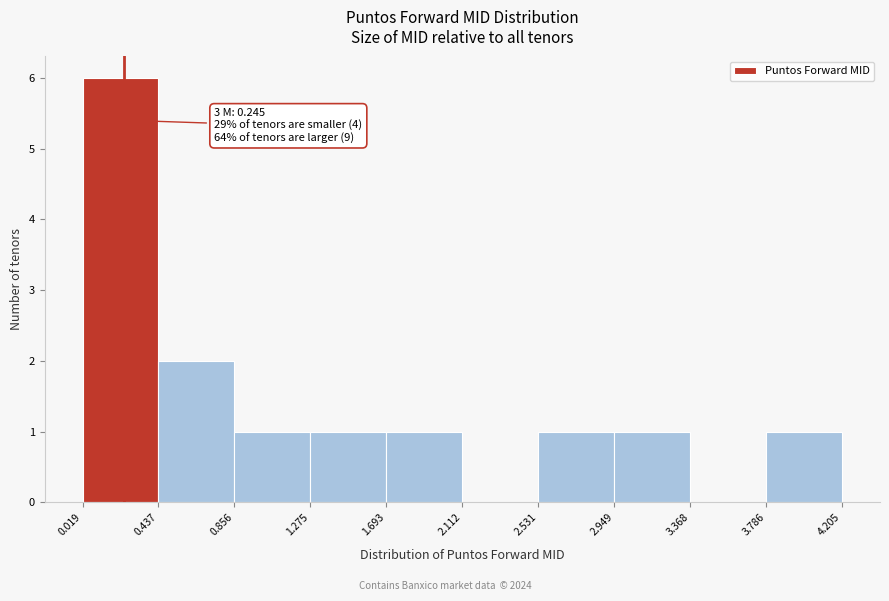

Which range on the x-axis has the tallest bar?

0.019 to 0.437